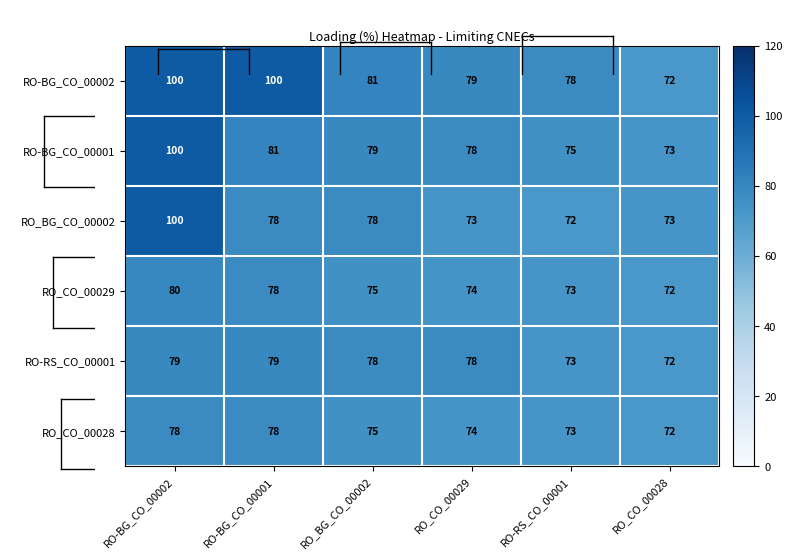

The value of RO_BG_CO_00002 at RO_CO_00029 is 49. True or false?

False